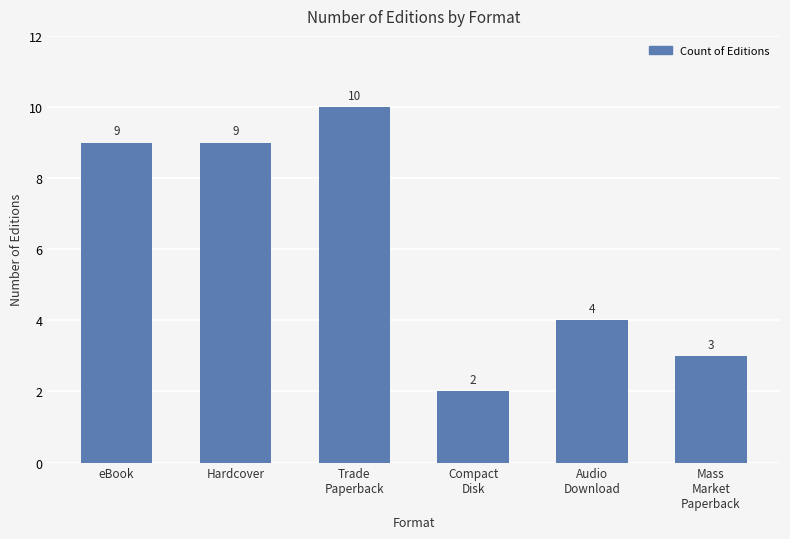

What is the greatest value displayed?

10